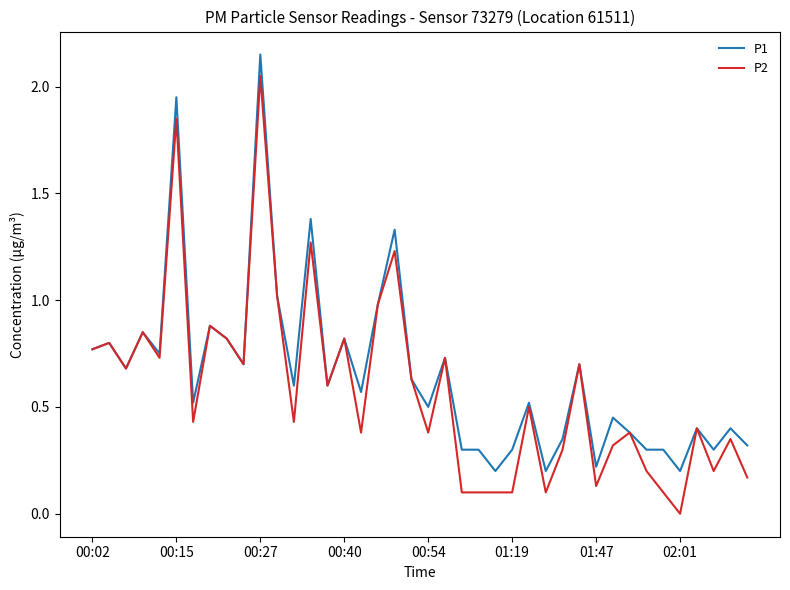

Which series has the widest spread of values?

P2